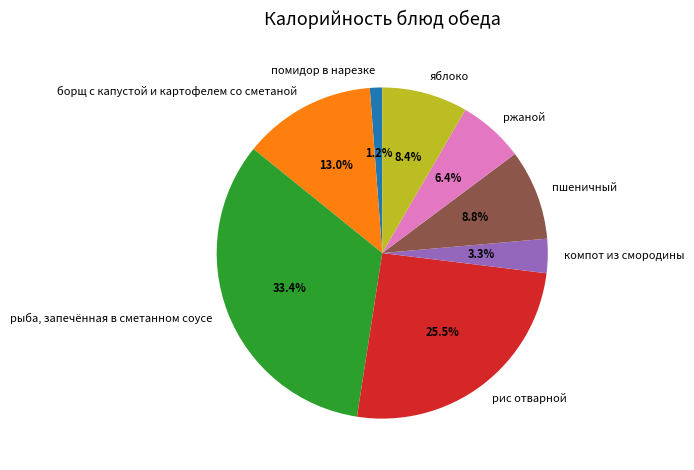

Between ржаной and компот из смородины, which is larger?

ржаной